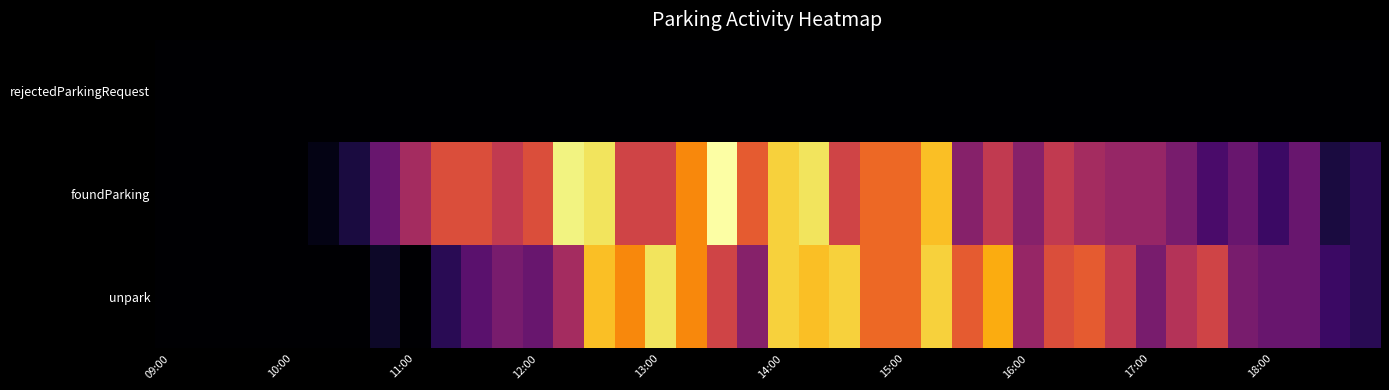

Which series has the largest total across all categories?

foundParking